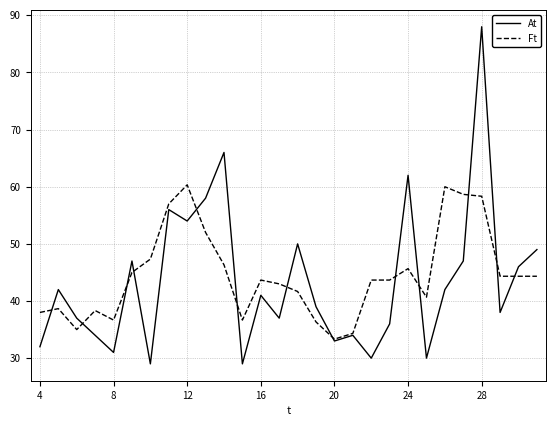

What is the lowest value of the At series?

29.0